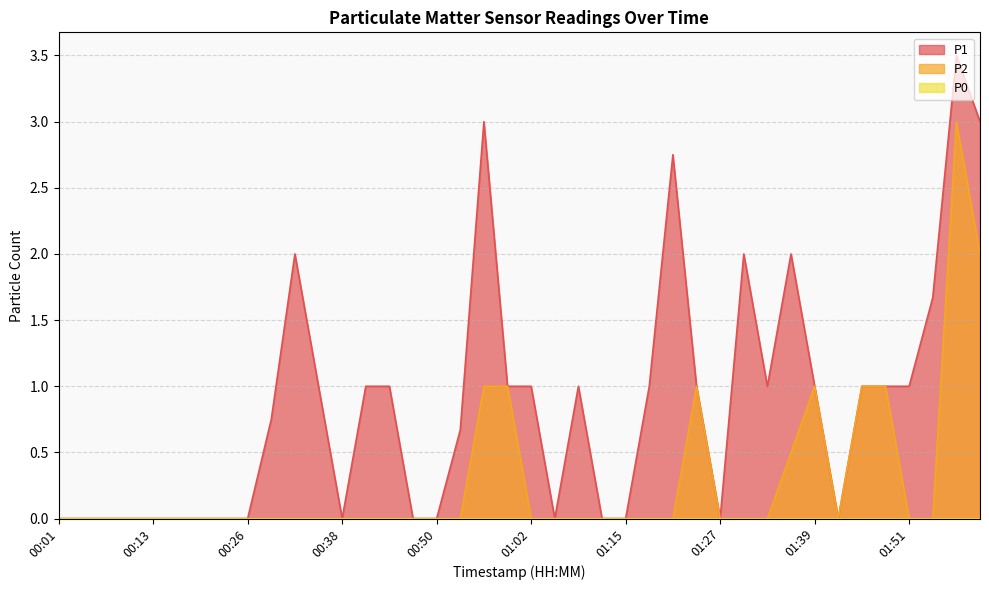

Where is the first local maximum for P2?

01:24